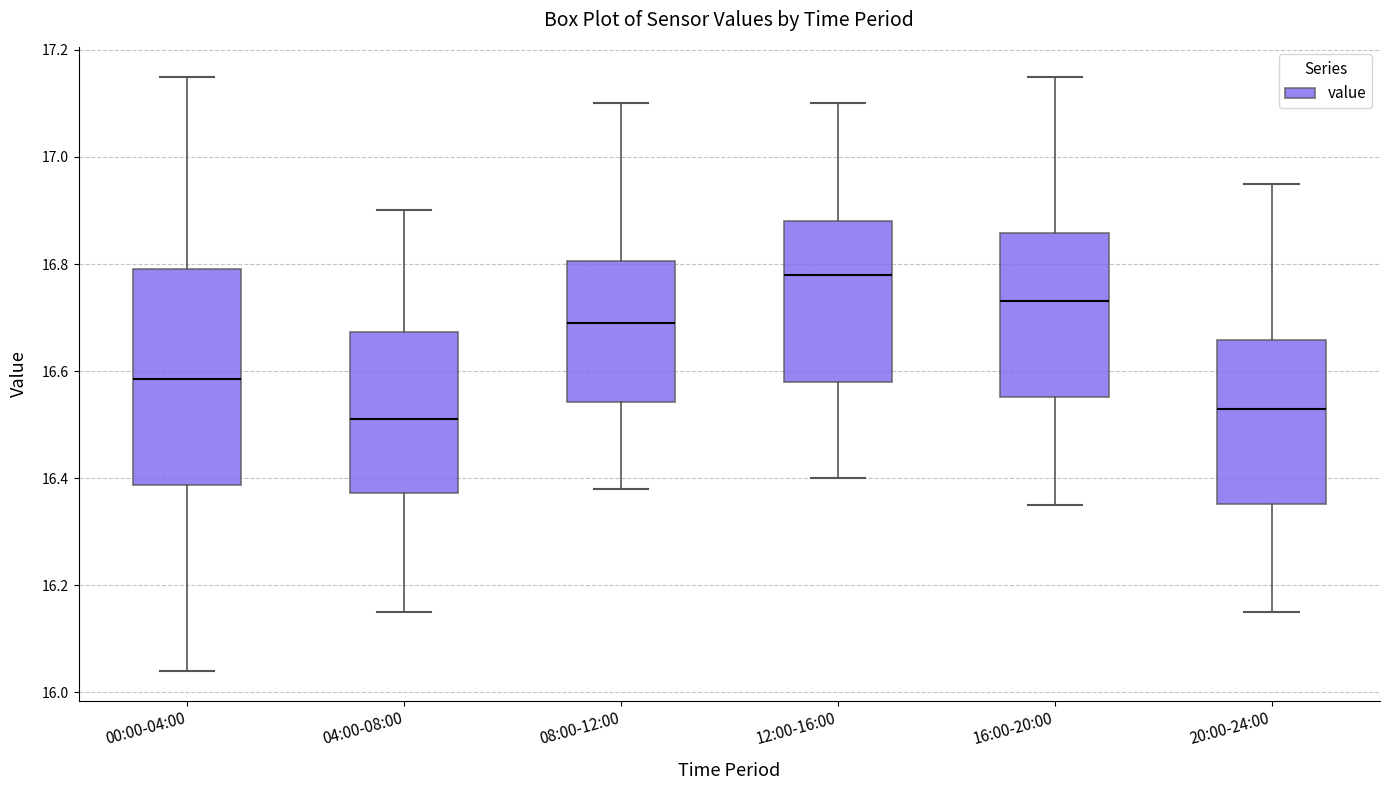

Comparing the boxes themselves (not the whiskers), which one is the tallest?

00:00-04:00